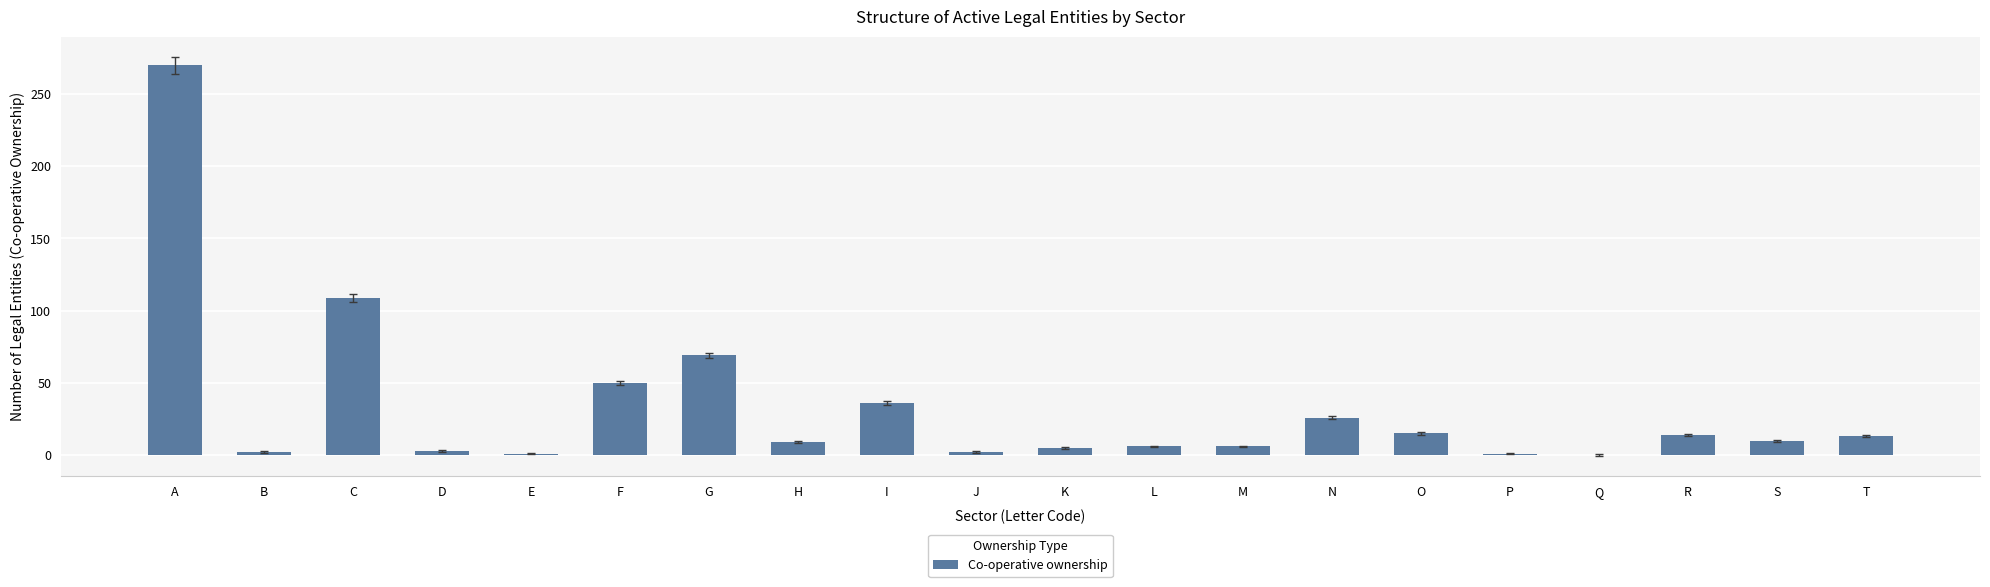

Which label corresponds to the largest value in the chart?

A